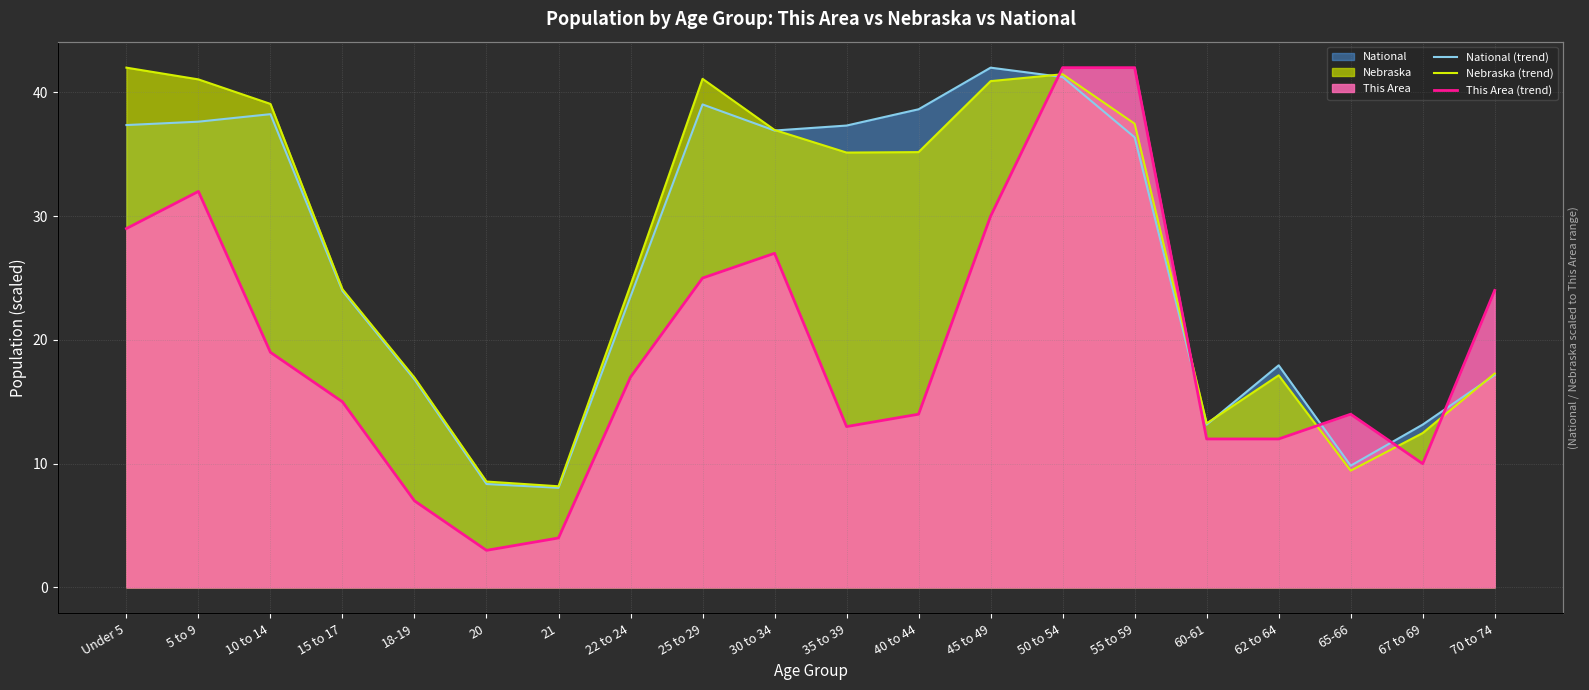

Which series has the largest range (max minus min)?

This Area (trend)